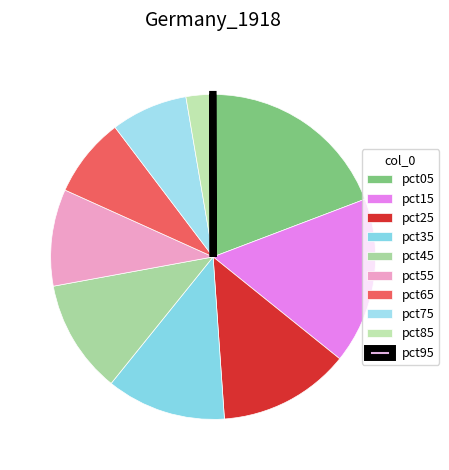

How many segments does this pie chart have?

10